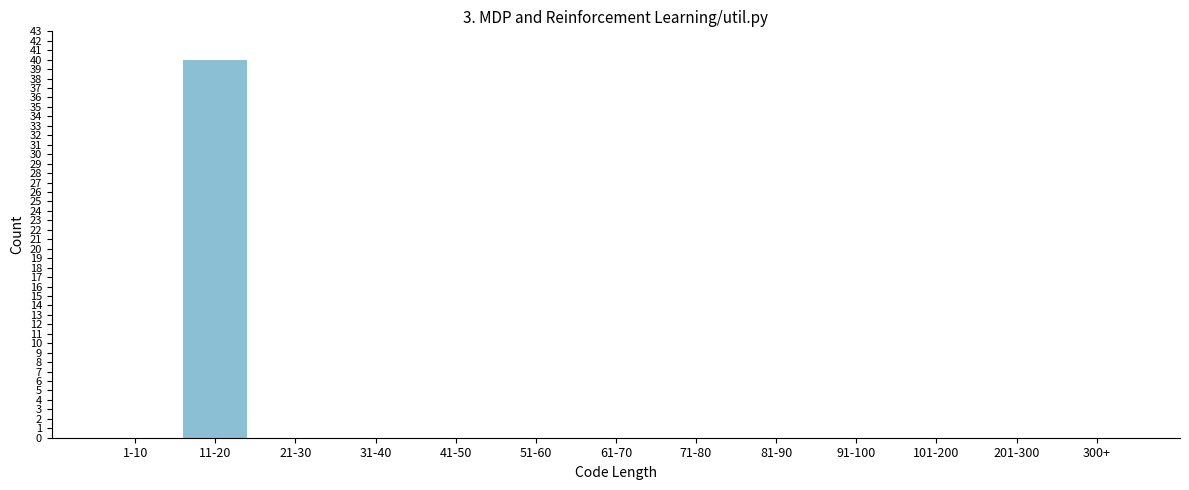

Reading left to right, extract all data points from this chart.

1-10=0	11-20=40	21-30=0	31-40=0	41-50=0	51-60=0	61-70=0	71-80=0	81-90=0	91-100=0	101-200=0	201-300=0	300+=0